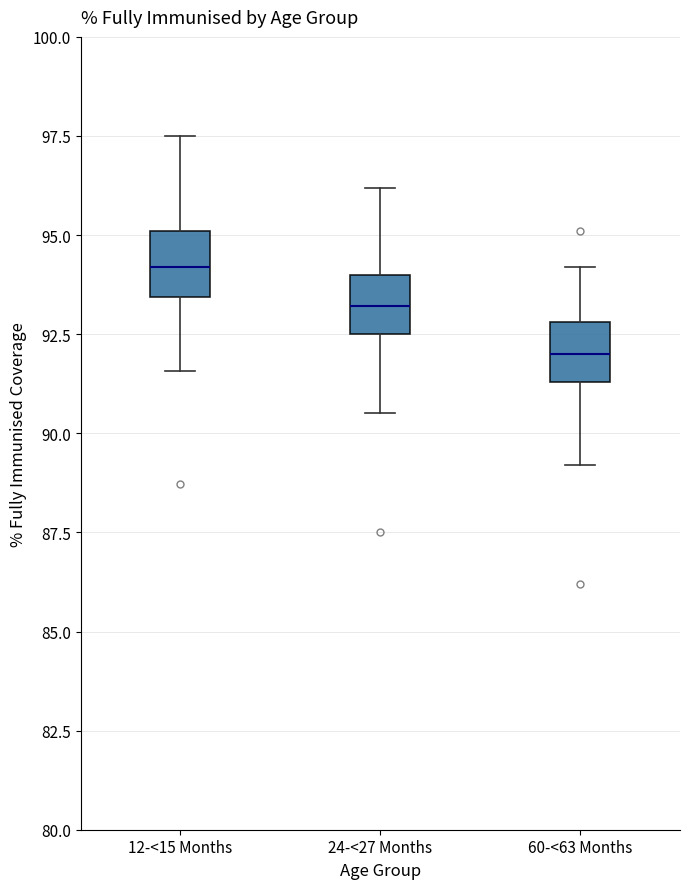

Reading left to right, read every box against the y-axis: the position of its median line, the range the box covers, and the ends of its whiskers. The values are not printed on the chart, so give them approximately, as read against the axis.

12-<15 Months: median 94.0, box 93.5 to 95.0, whiskers 91.5 to 97.5
24-<27 Months: median 93.0, box 92.5 to 94.0, whiskers 90.5 to 96.0
60-<63 Months: median 92.0, box 91.5 to 93.0, whiskers 89.0 to 94.0